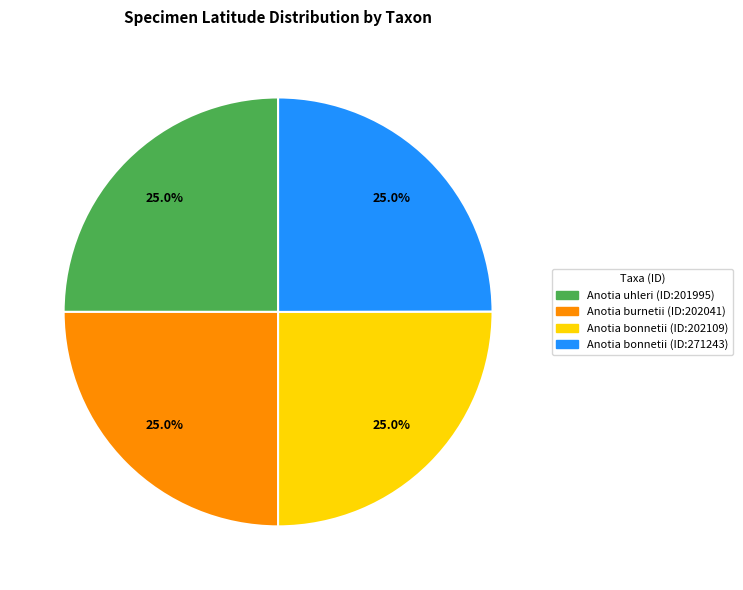

Does Anotia bonnetii (ID:202109) represent more than half of the total?

No